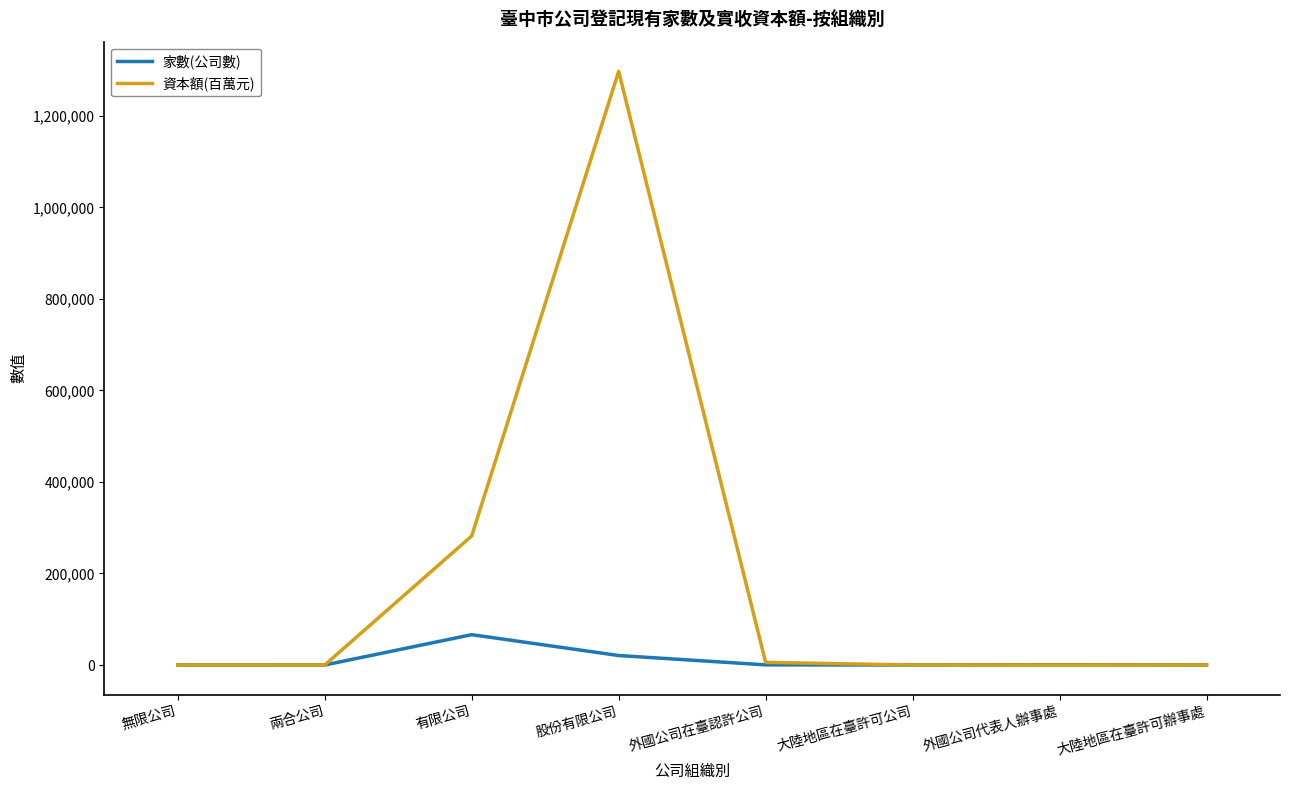

Which series changed the most between 股份有限公司 and 大陸地區在臺許可辦事處?

資本額(百萬元)